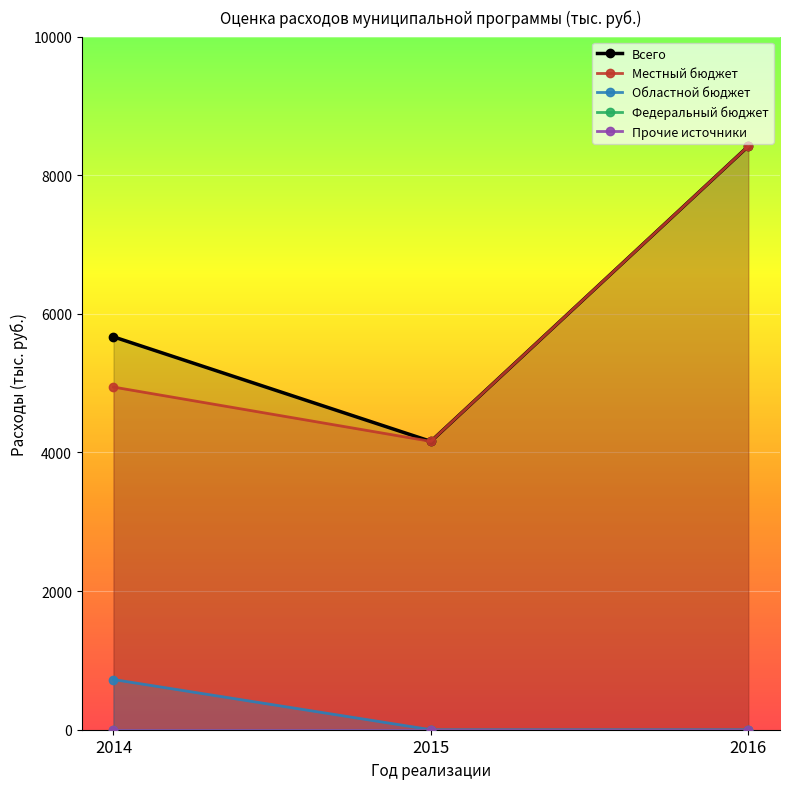

List the labels in order of Федеральный бюджет value, largest first.

2014, 2015, 2016